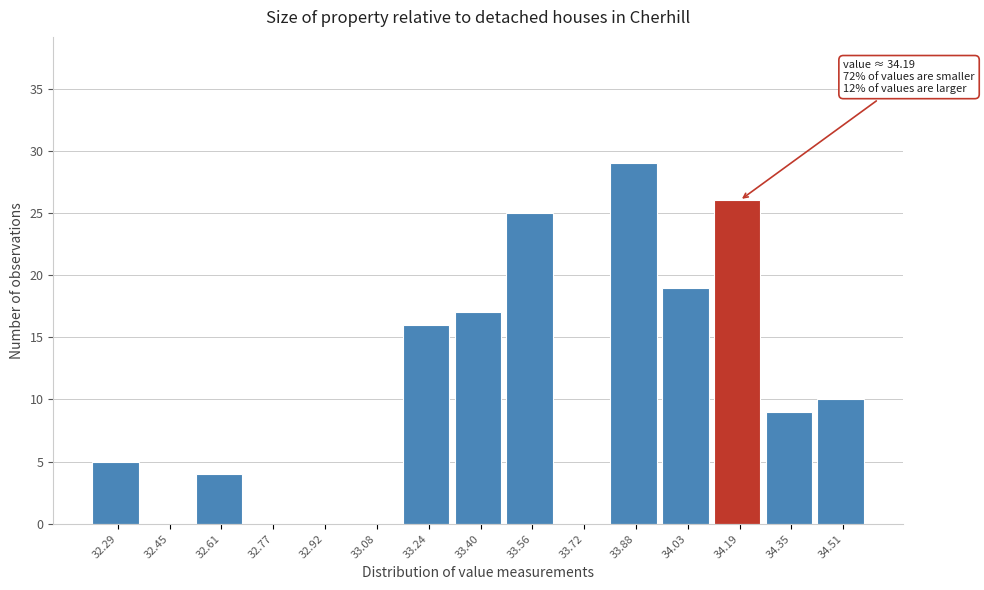

Over which range of the x-axis is the bar tallest?

33.80 to 33.96